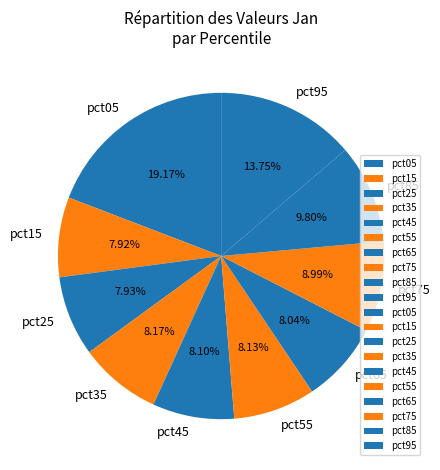

What is the total percentage of pct15 and pct05?

27.1%